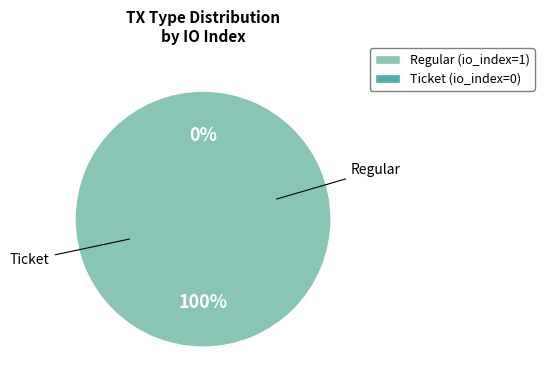

Is it true that Regular is 100% of the pie?

True